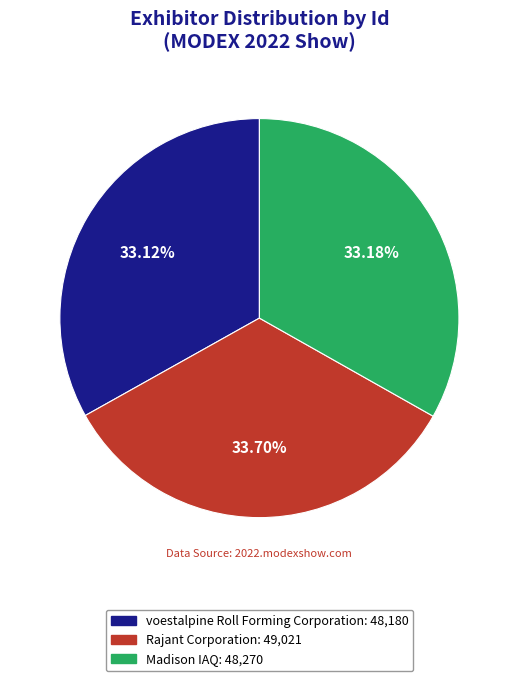

Which slice is the largest?

Rajant Corporation